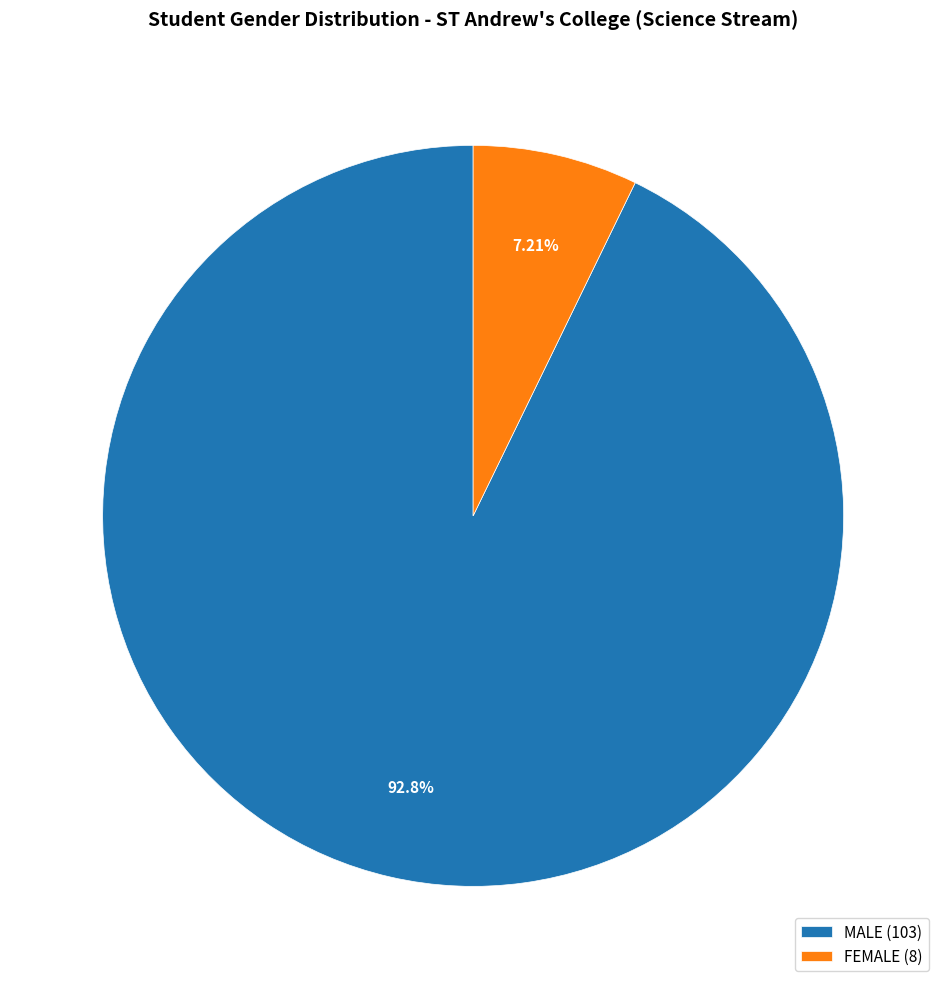

Which has a higher value, MALE or FEMALE?

MALE